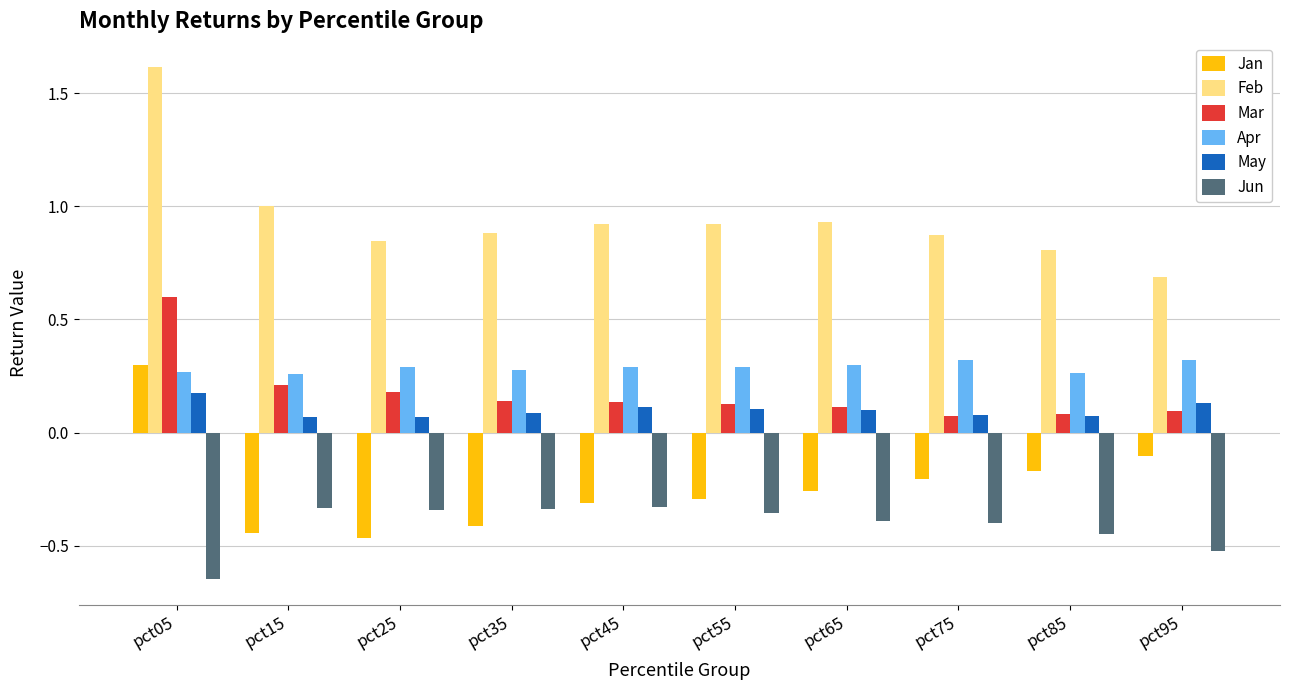

The value of Feb at pct55 is 0.9. True or false?

True